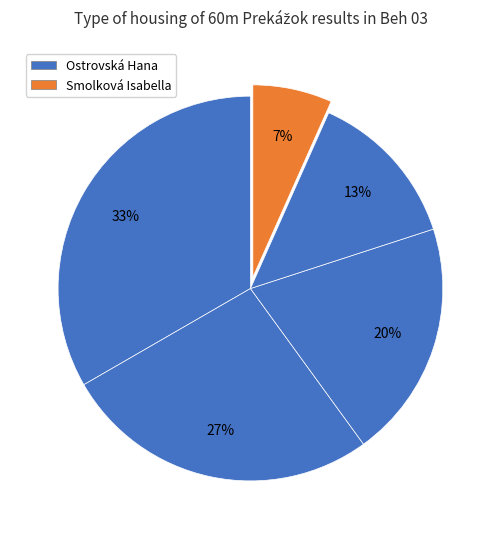

How many slices are in this pie chart?

5